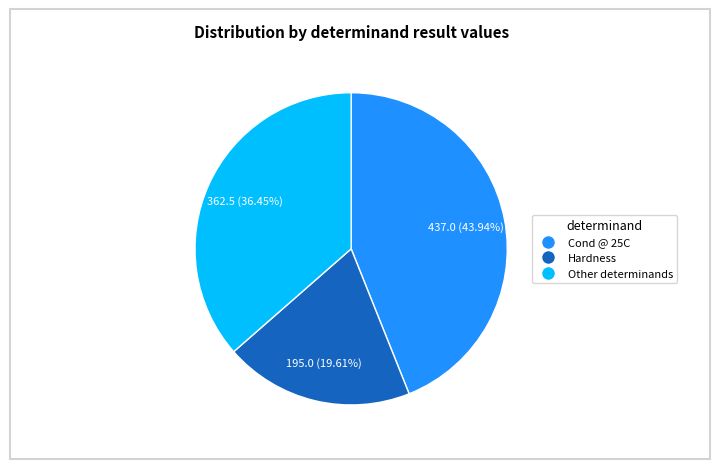

Is there any slice that represents more than half of the pie?

No